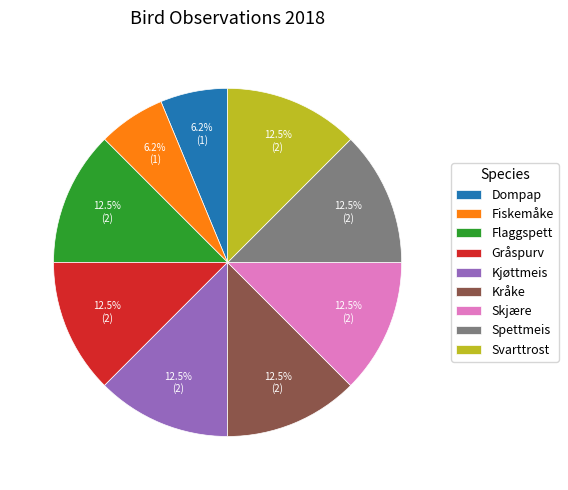

Combined, do Kråke and Flaggspett account for over 50%?

No